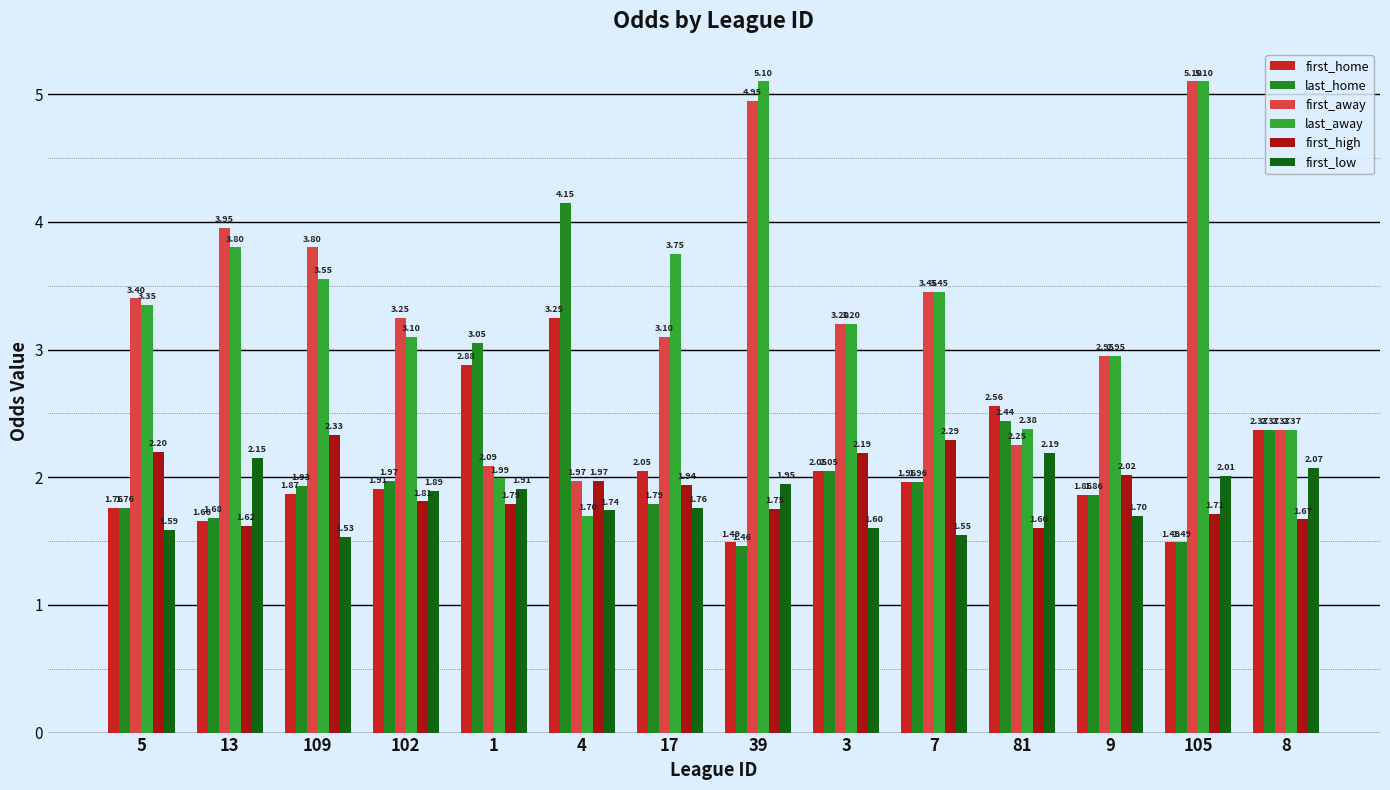

What is the difference between the last_home values at 39 and 5?

0.3